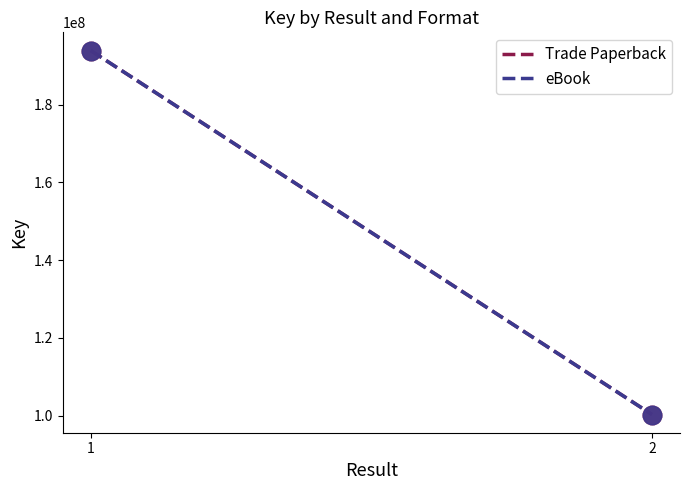

Which series has the widest spread of Y values?

Trade Paperback